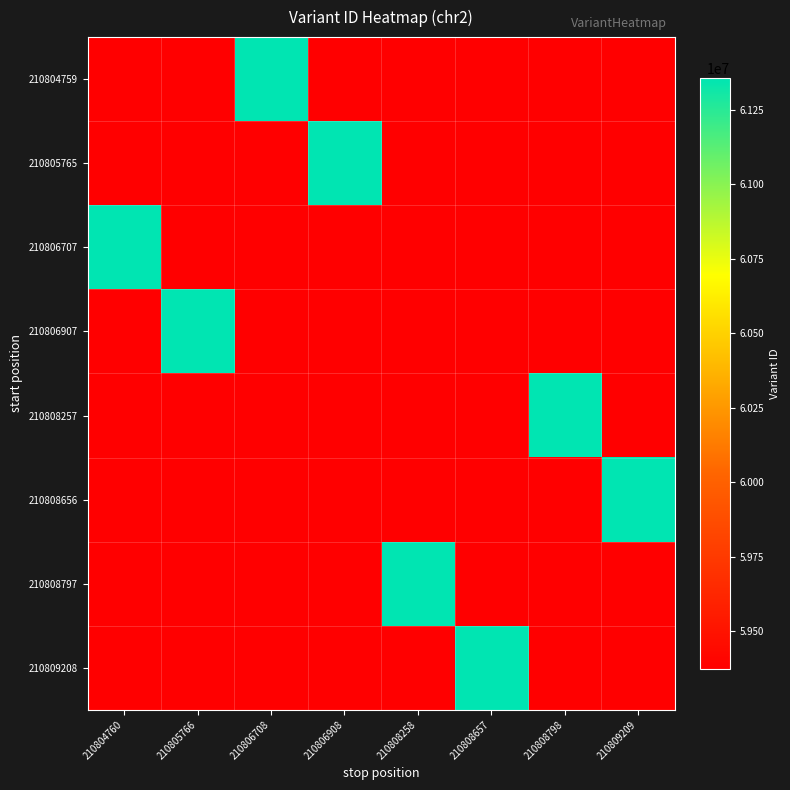

At 210804760, list the series in order from smallest to largest.

210804759, 210805765, 210806907, 210808257, 210808656, 210808797, 210809208, 210806707